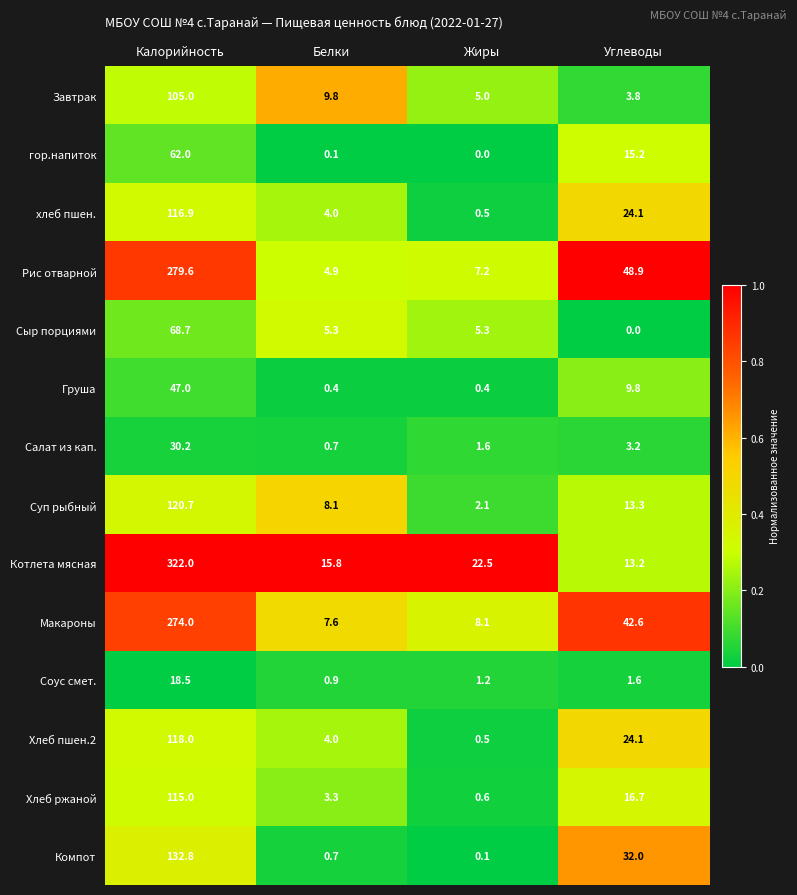

At how many categories does at least one series exceed 0?

4